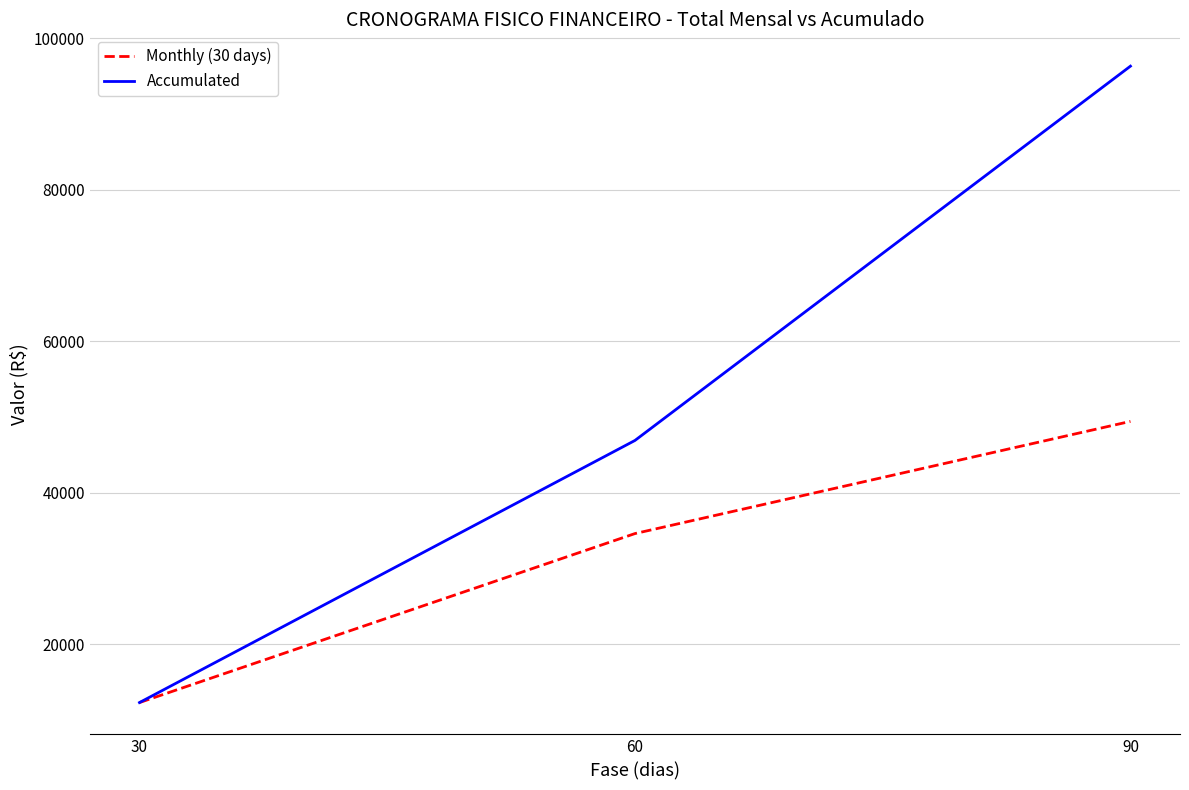

How many categories are shown in the chart?

3